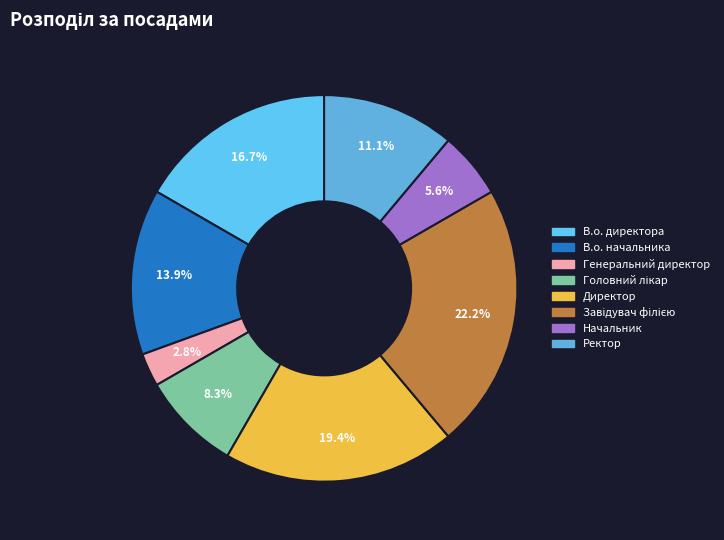

Which has a higher value, В.о. начальника or Ректор?

В.о. начальника